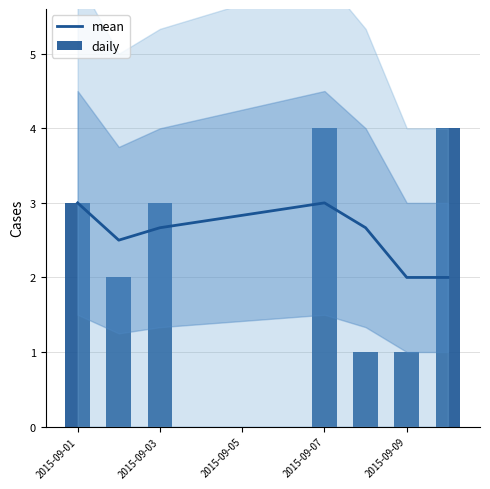

Is it true that mean equals 4.1 at 2015-09-03?

False